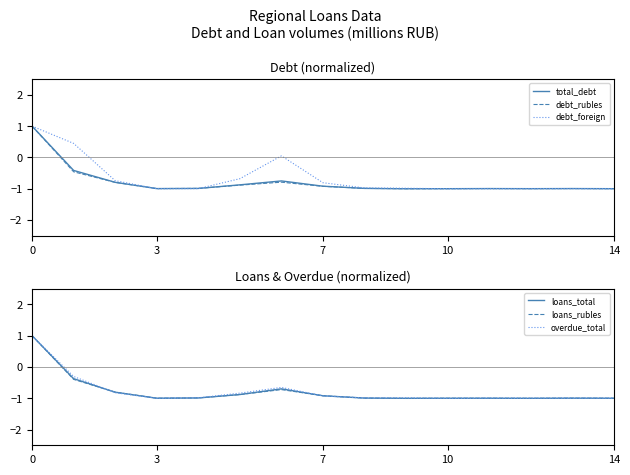

Reading right to left, what are all the values shown in this chart?

total_debt: -1.0	-1.0	-1.0	-1.0	-1.0	-1.0	-1.0	-0.9	-0.7	-0.9	-1.0	-1.0	-0.8	-0.4	1.0
debt_rubles: -1.0	-1.0	-1.0	-1.0	-1.0	-1.0	-1.0	-0.9	-0.8	-0.9	-1.0	-1.0	-0.8	-0.5	1.0
debt_foreign: -1.0	-1.0	-1.0	-1.0	-1.0	-1.0	-1.0	-0.8	0.1	-0.7	-1.0	-1.0	-0.7	0.4	1.0
loans_total: -1.0	-1.0	-1.0	-1.0	-1.0	-1.0	-1.0	-0.9	-0.7	-0.9	-1.0	-1.0	-0.8	-0.4	1.0
loans_rubles: -1.0	-1.0	-1.0	-1.0	-1.0	-1.0	-1.0	-0.9	-0.7	-0.9	-1.0	-1.0	-0.8	-0.4	1.0
overdue_total: -1.0	-1.0	-1.0	-1.0	-1.0	-1.0	-1.0	-0.9	-0.7	-0.8	-1.0	-1.0	-0.8	-0.3	1.0